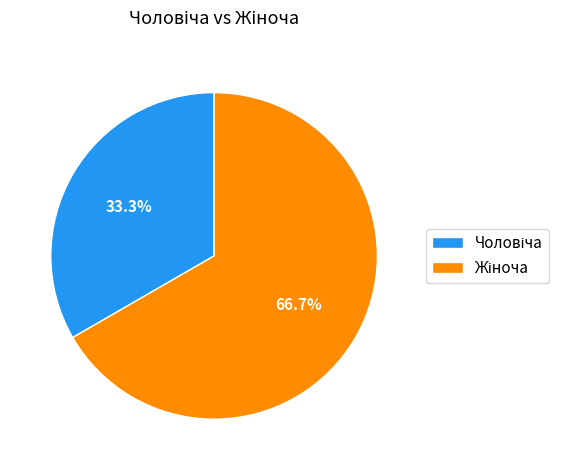

Is there any slice that represents more than half of the pie?

Yes